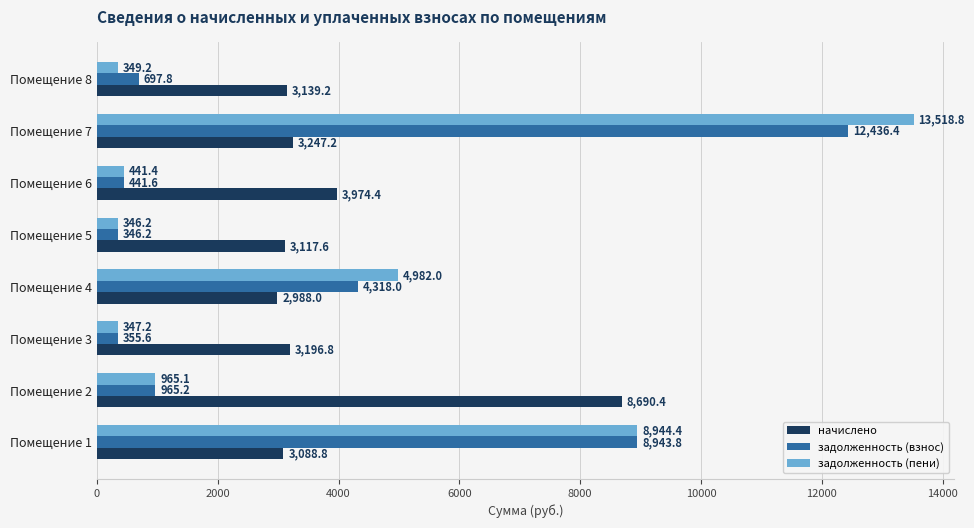

What is the average value of the задолженность (пени) series?

3736.8